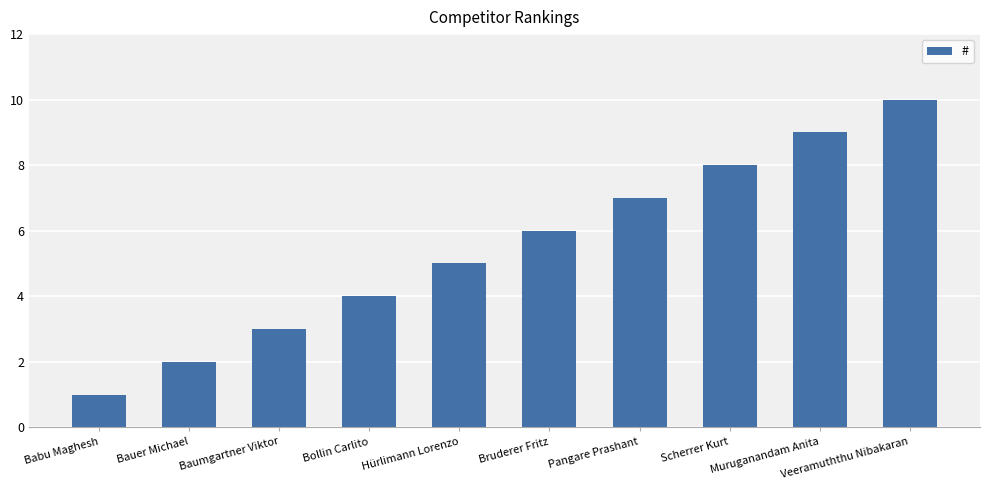

What is the change in value from Hürlimann Lorenzo to Pangare Prashant?

+2